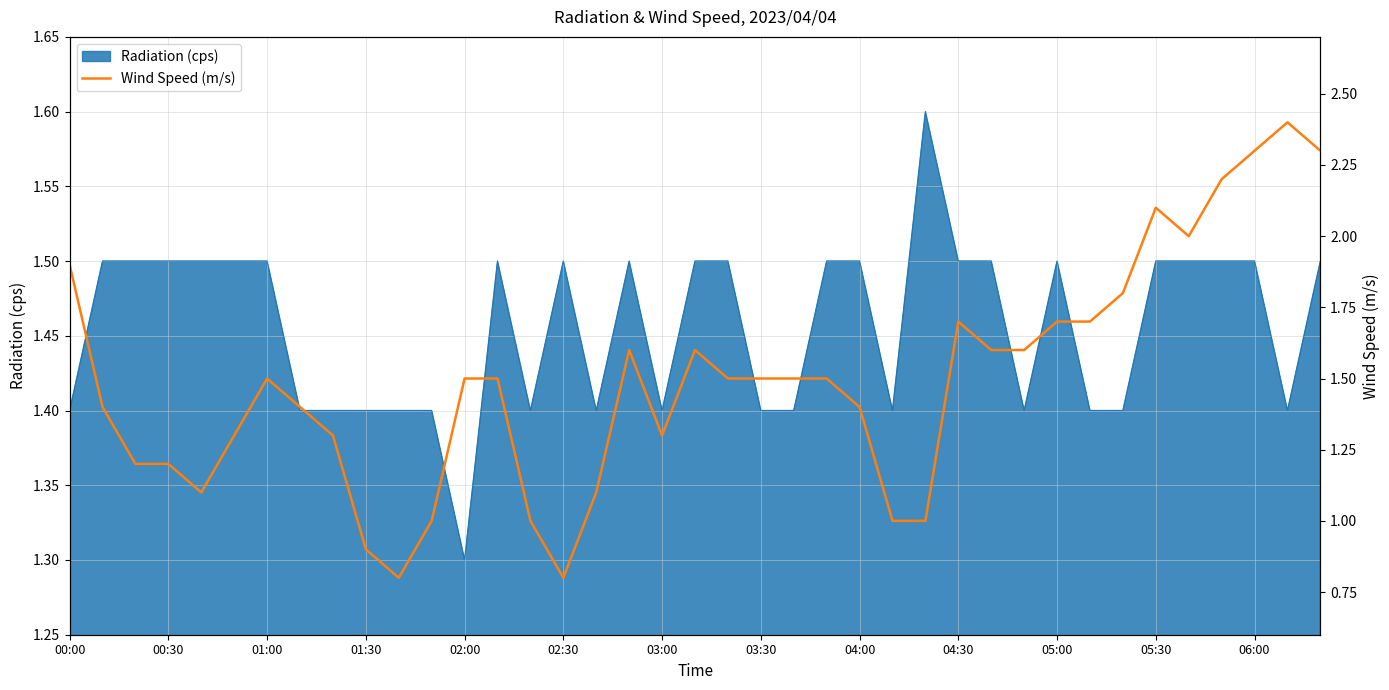

What is the sum of all values?

58.2